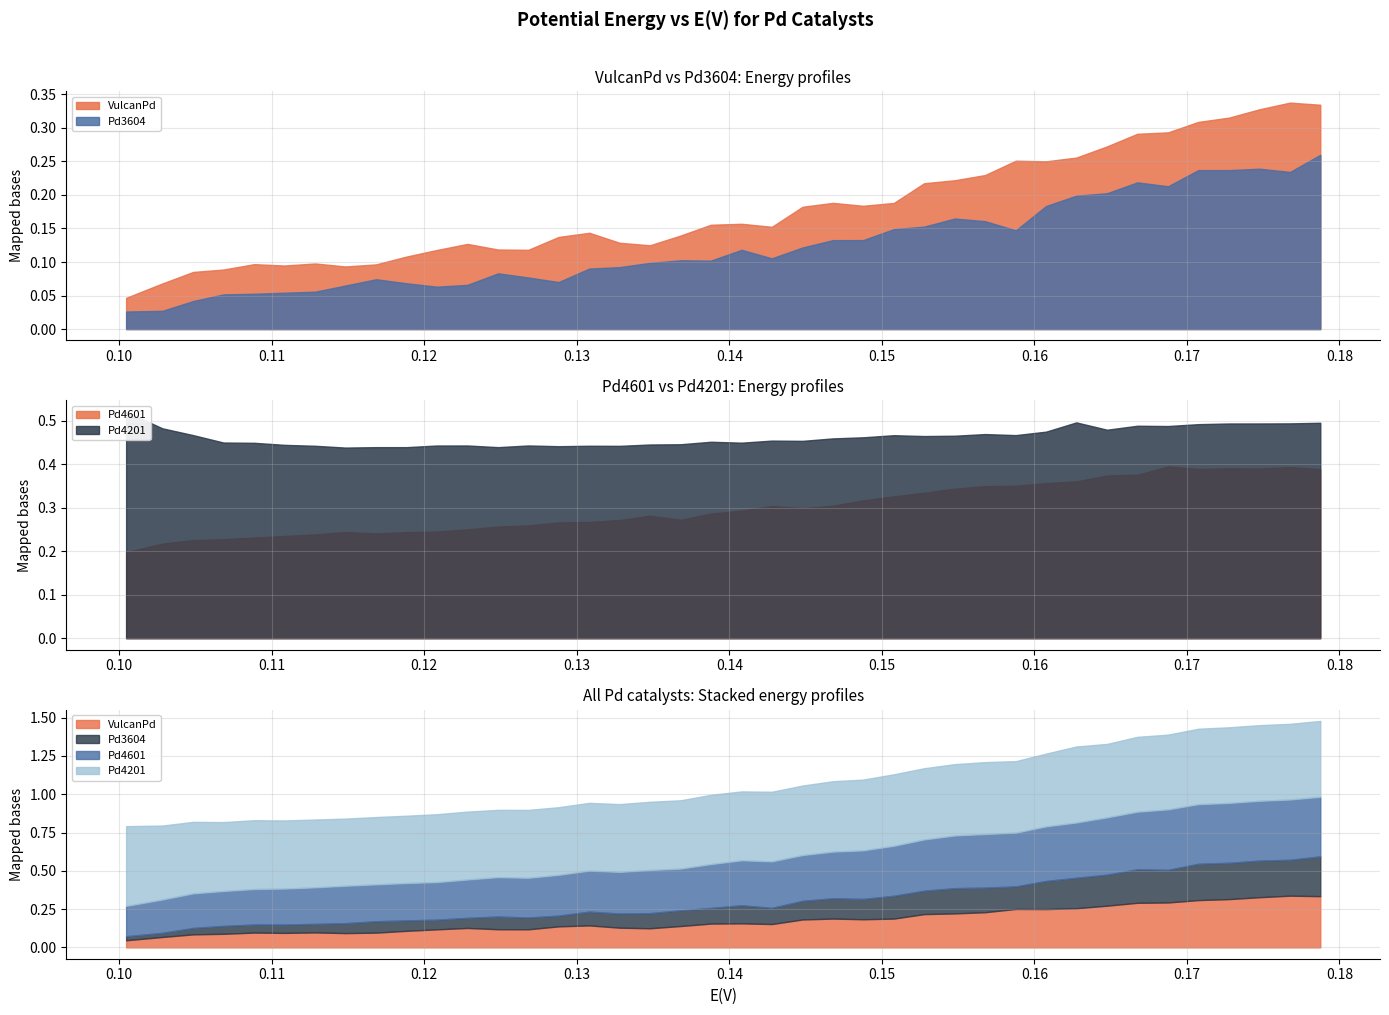

True or false: VulcanPd has a value of -7.7 at 38.

False